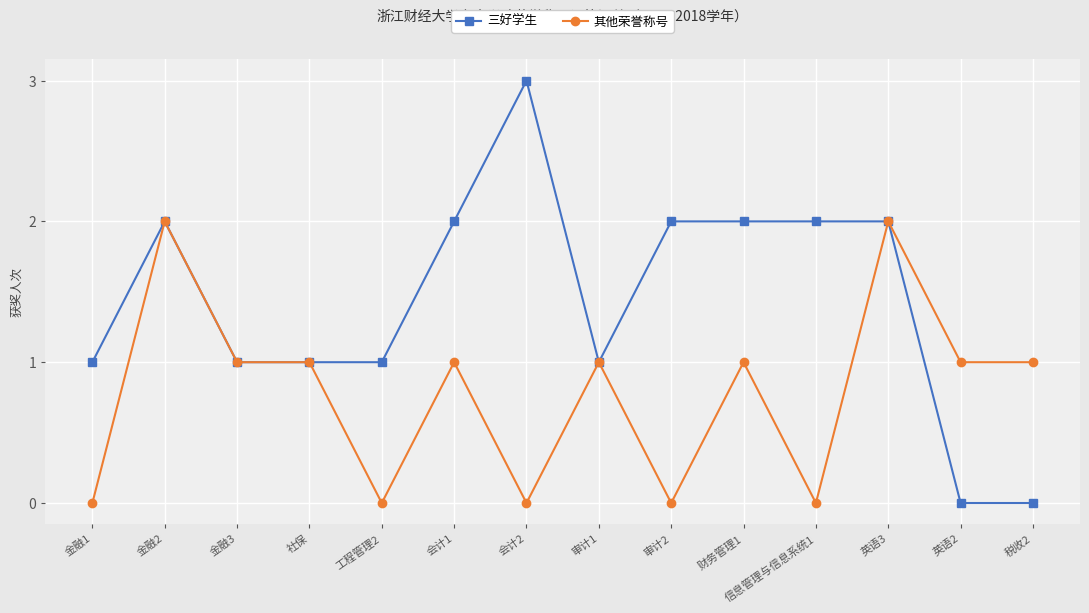

How many data points does each series have?

14